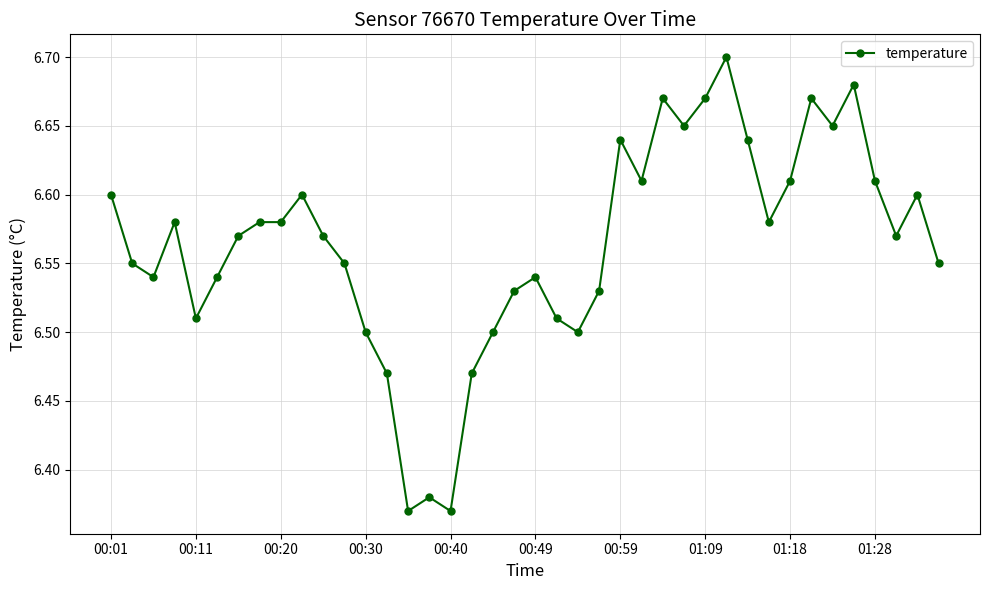

What is the difference between the maximum and minimum values?

0.3